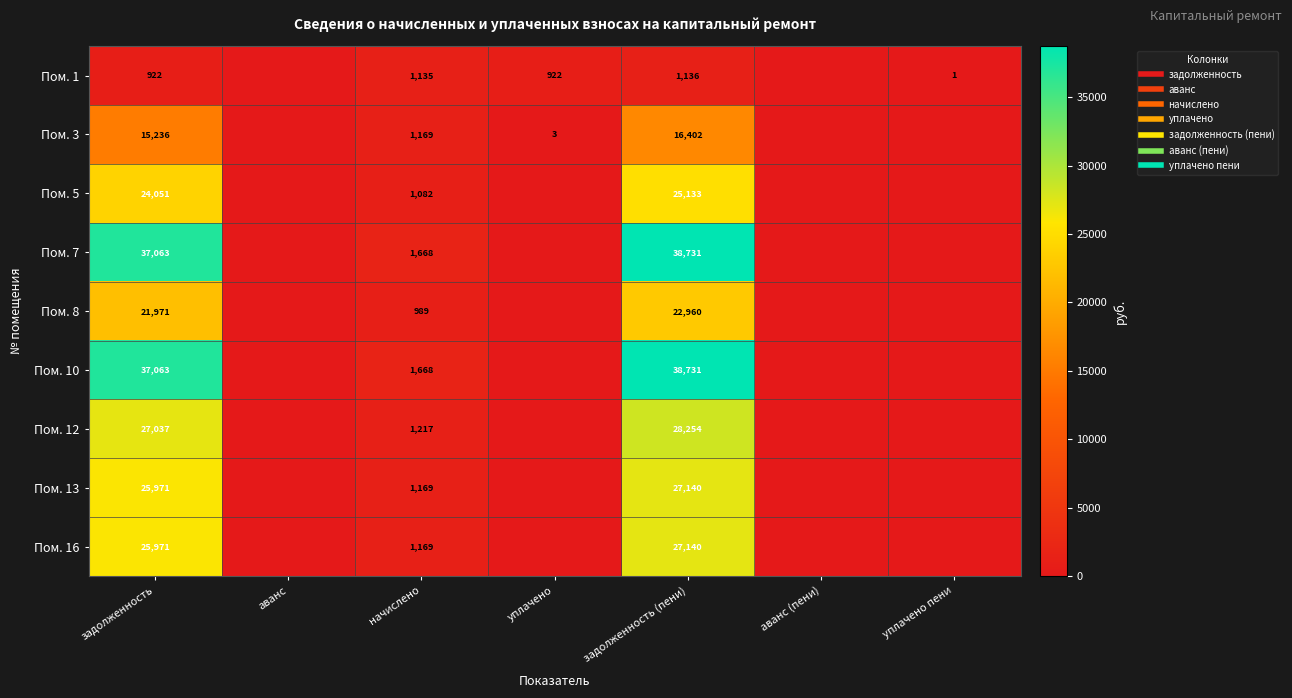

At which label does Пом. 16 reach its peak?

задолженность (пени)